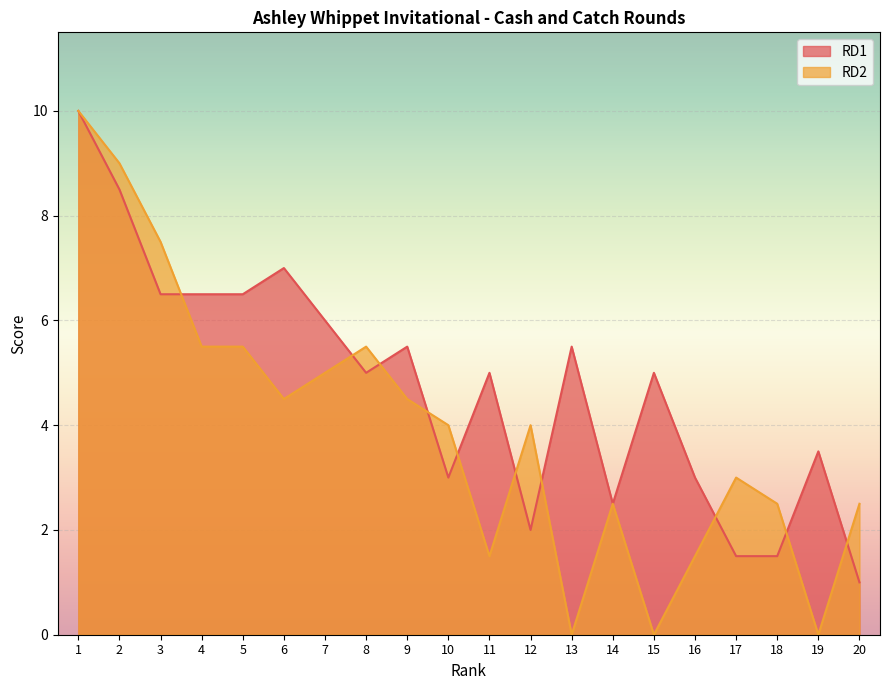

What is the average value of the RD2 series?

3.9